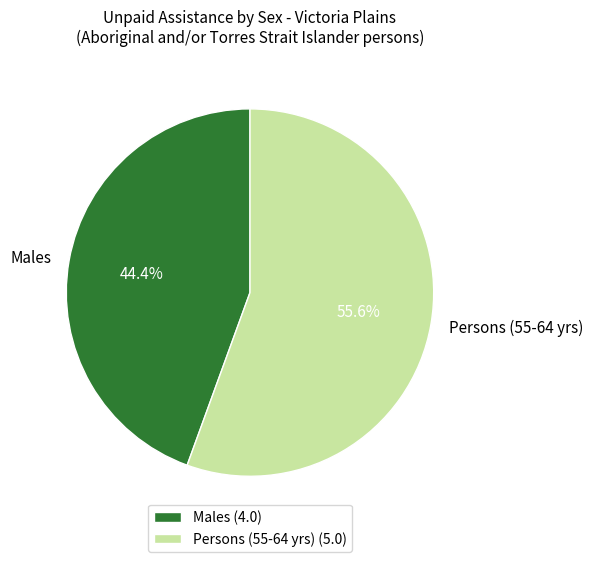

Is there any slice that represents more than half of the pie?

Yes